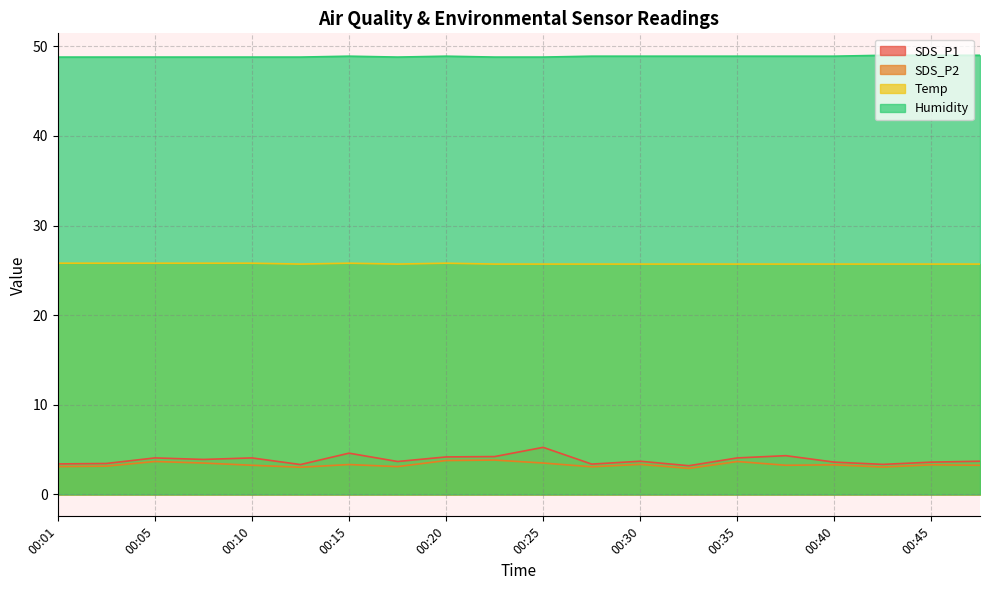

What is the difference between the SDS_P2 values at 00:48 and 00:13?

0.2